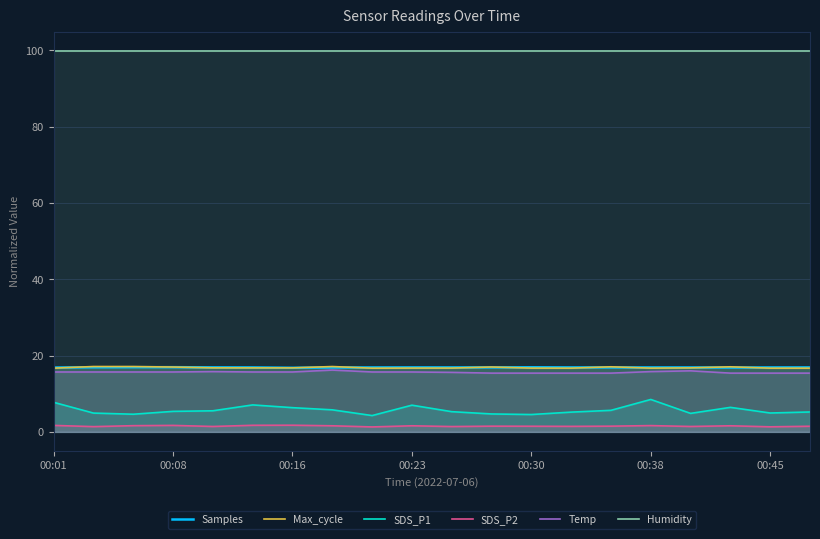

Which series has the largest range (max minus min)?

SDS_P1